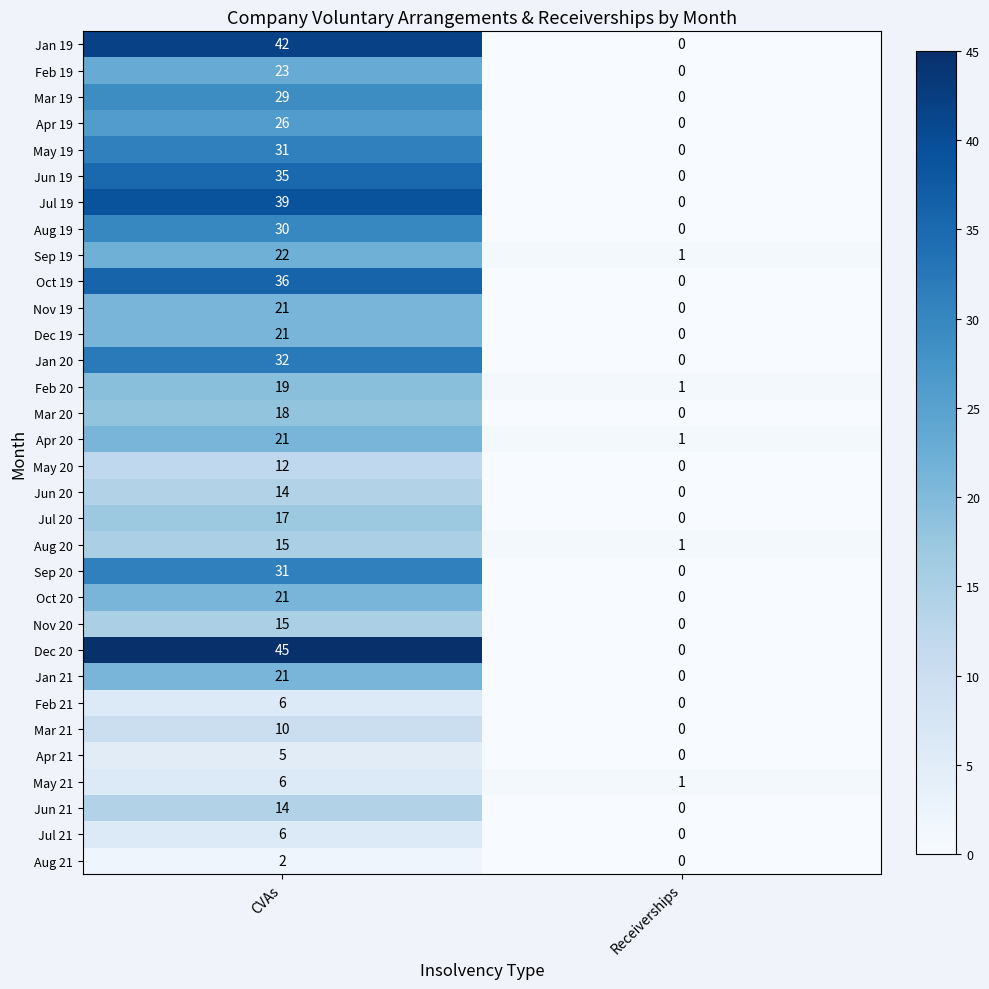

What is the sum of the Jul 21 values at CVAs and Receiverships?

6